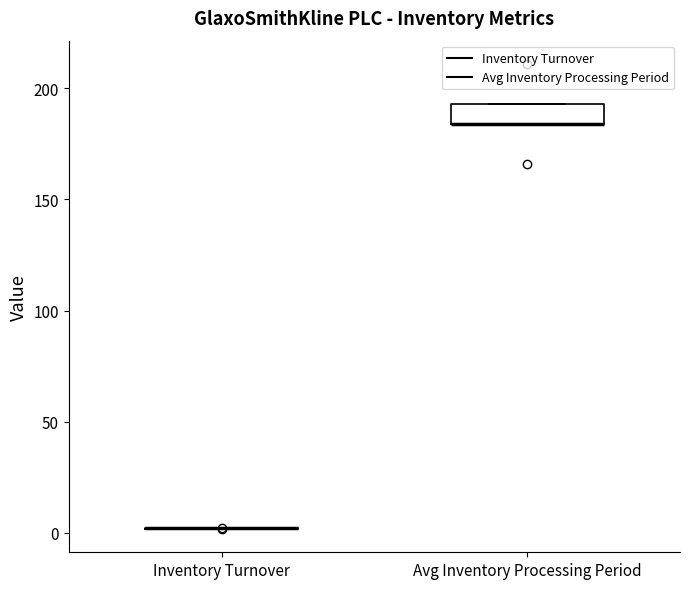

Which box is the tallest, from its lower edge to its upper edge?

Avg Inventory Processing Period